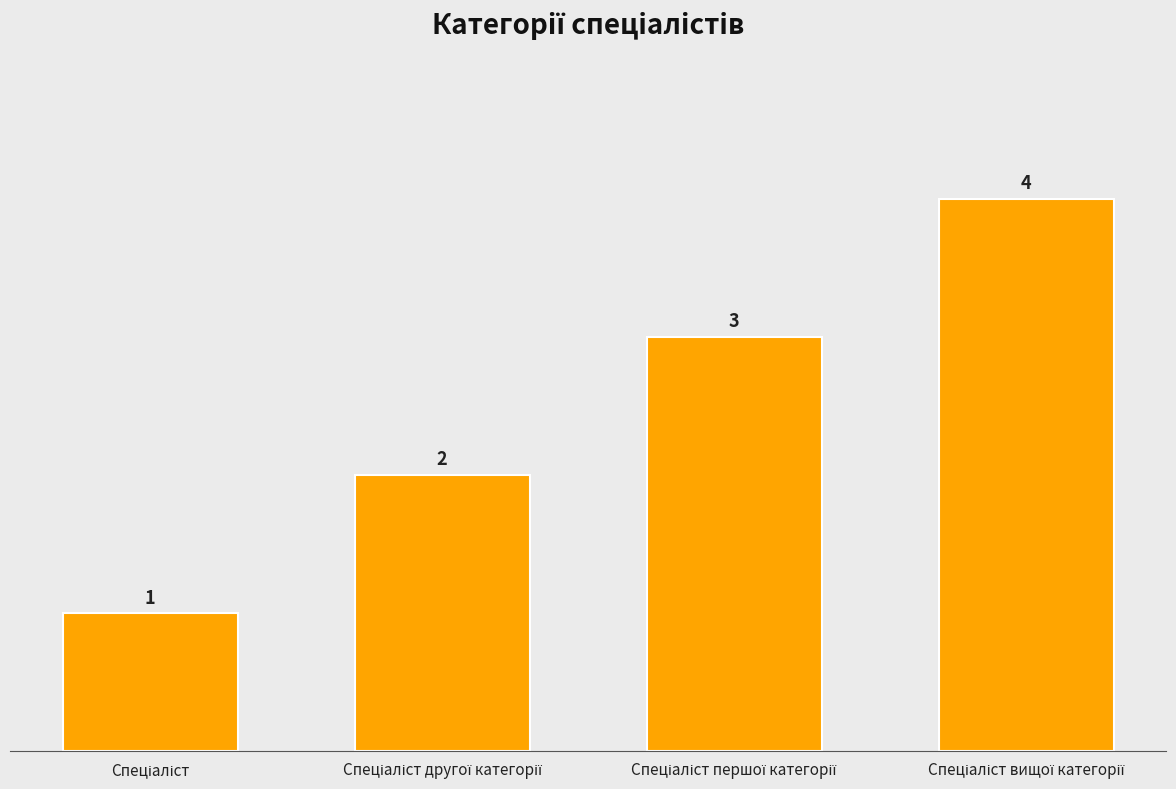

Reading left to right, what are all the values shown in this chart?

1	2	3	4